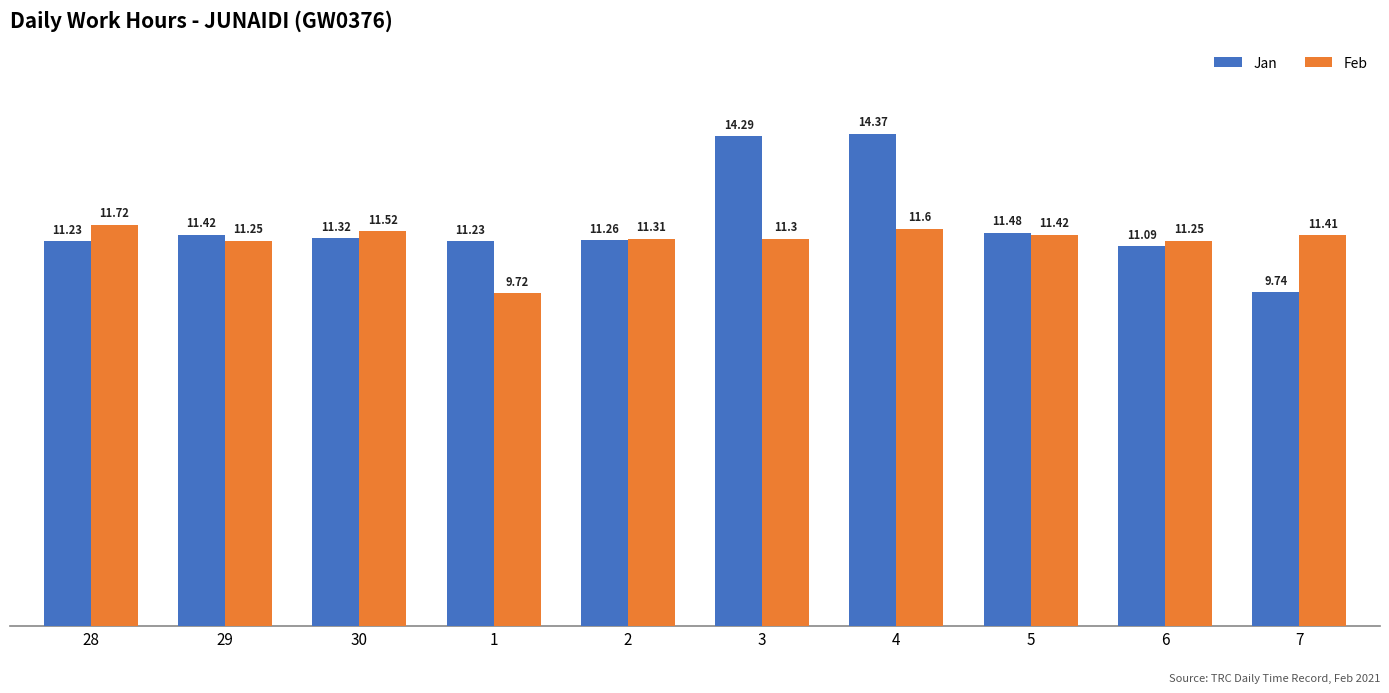

What is the sum of the Feb values at 6 and 5?

22.7